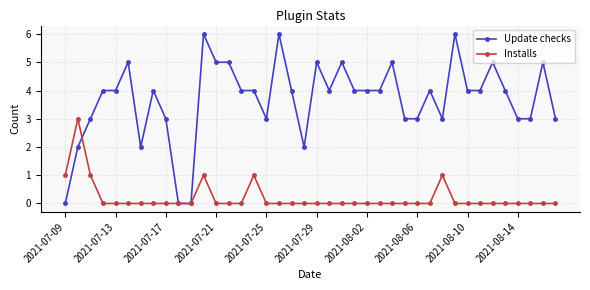

True or false: Update checks has more than 1 interior local peaks.

True